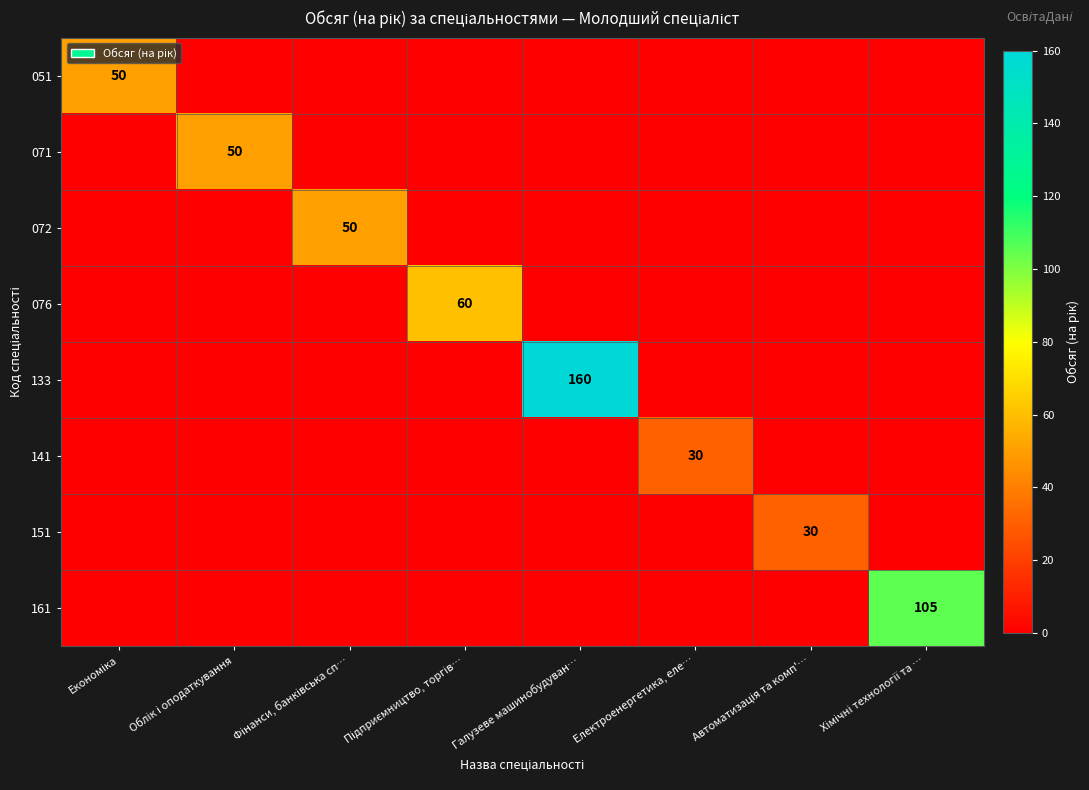

Rank the series at Економіка from highest to lowest value.

051, 071, 072, 076, 133, 141, 151, 161